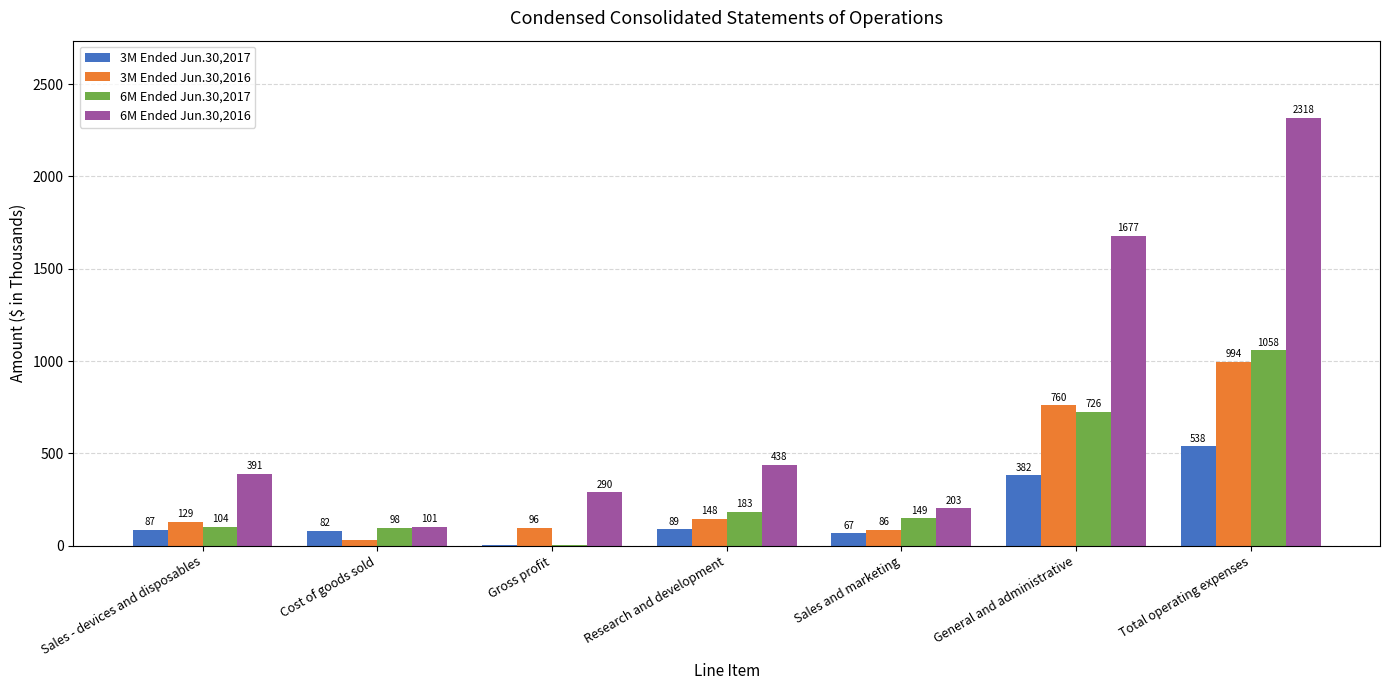

What is the sum of all 6M Ended Jun.30,2016 values?

5418